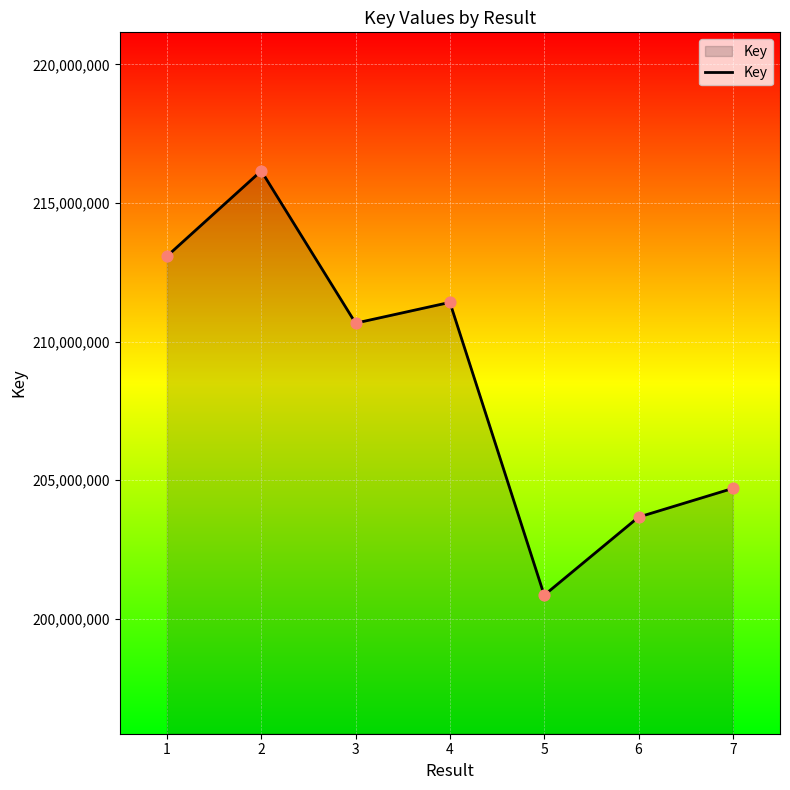

What is the change in value from 3 to 6?

-7000389